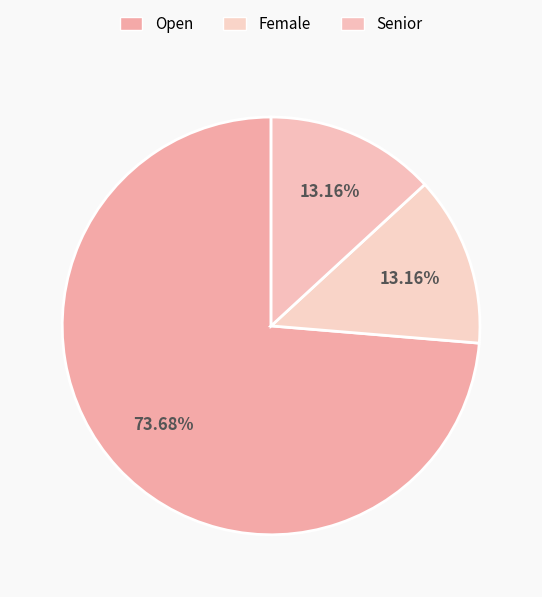

The Senior slice represents 3% of the pie. True or false?

False